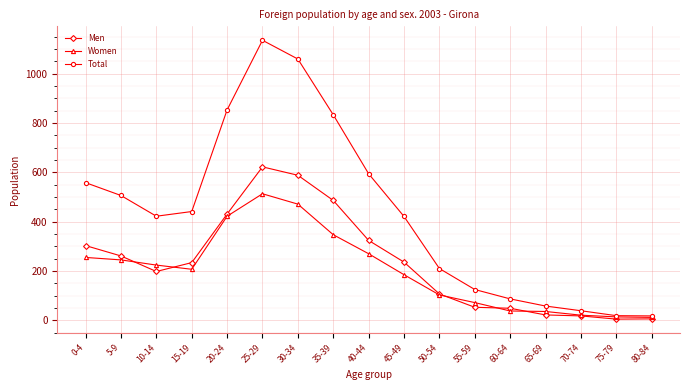

The value of Women at 75-79 is 14. True or false?

True